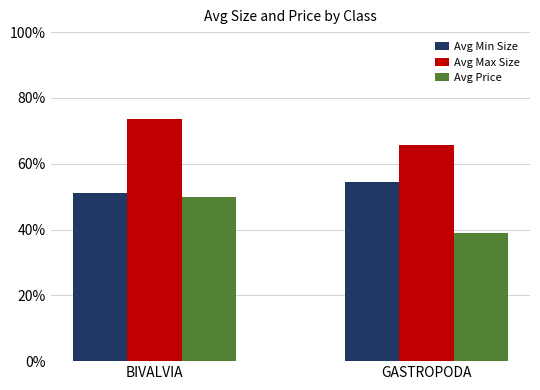

The value of Avg Max Size at BIVALVIA is 73.6. True or false?

True